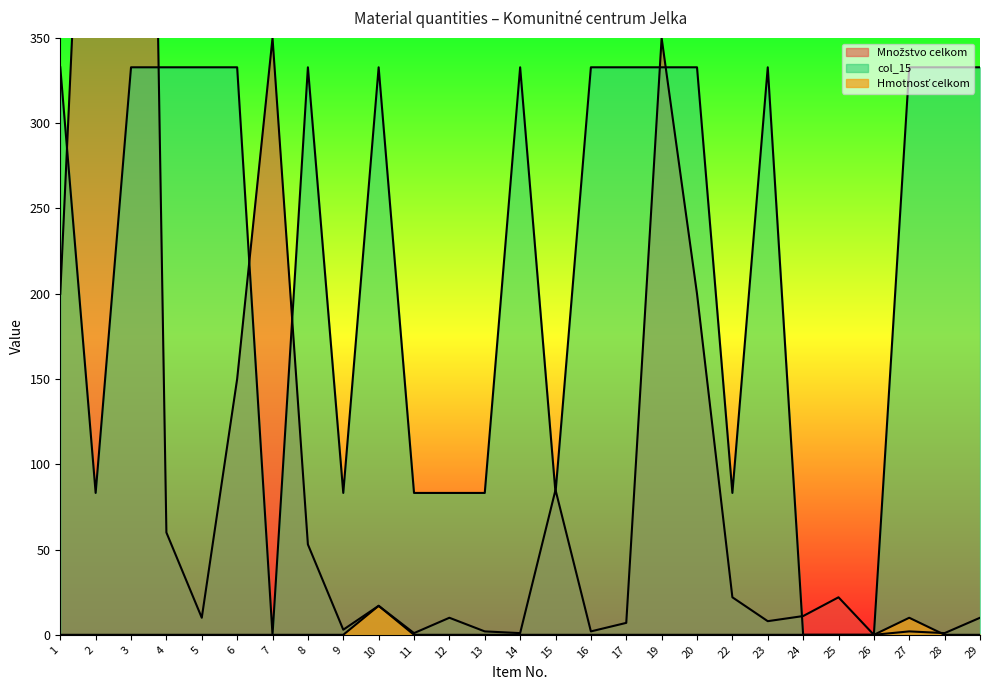

What is the difference between the highest and lowest values at 2?

650.0